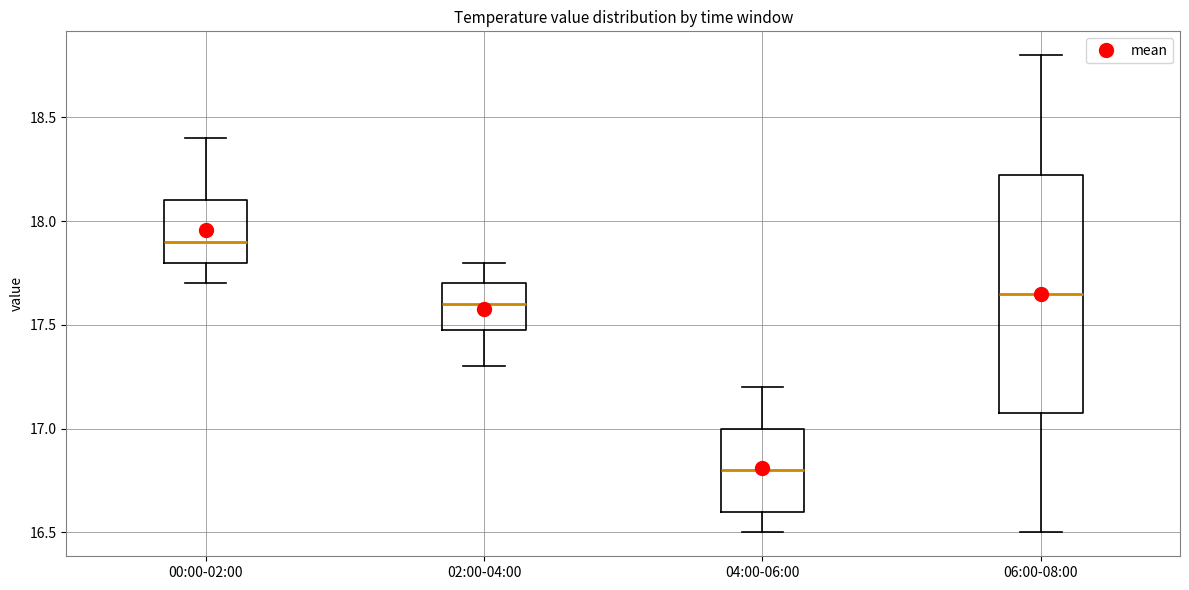

Comparing the boxes themselves (not the whiskers), which one is the tallest?

06:00-08:00